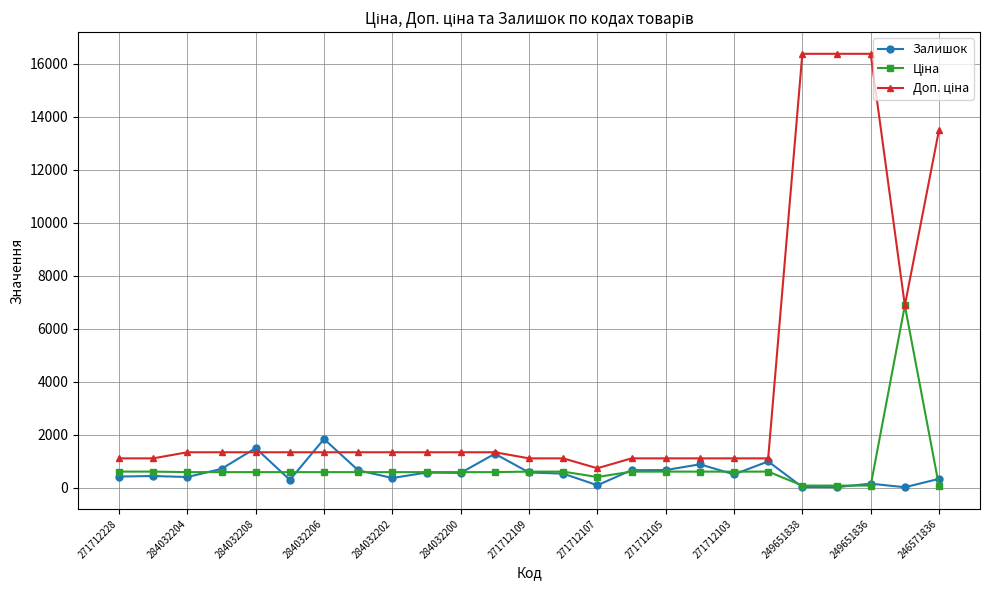

How many data points does each series have?

25